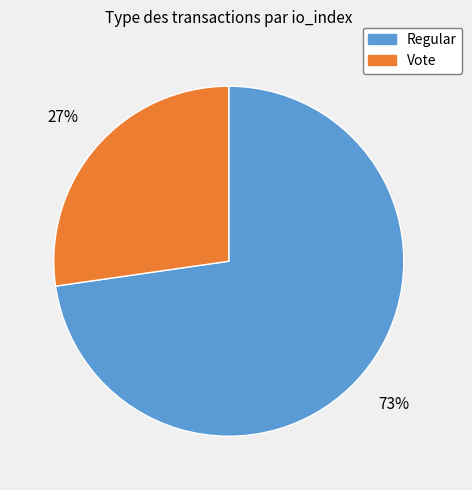

To the nearest percent, what is the average slice percentage?

50%